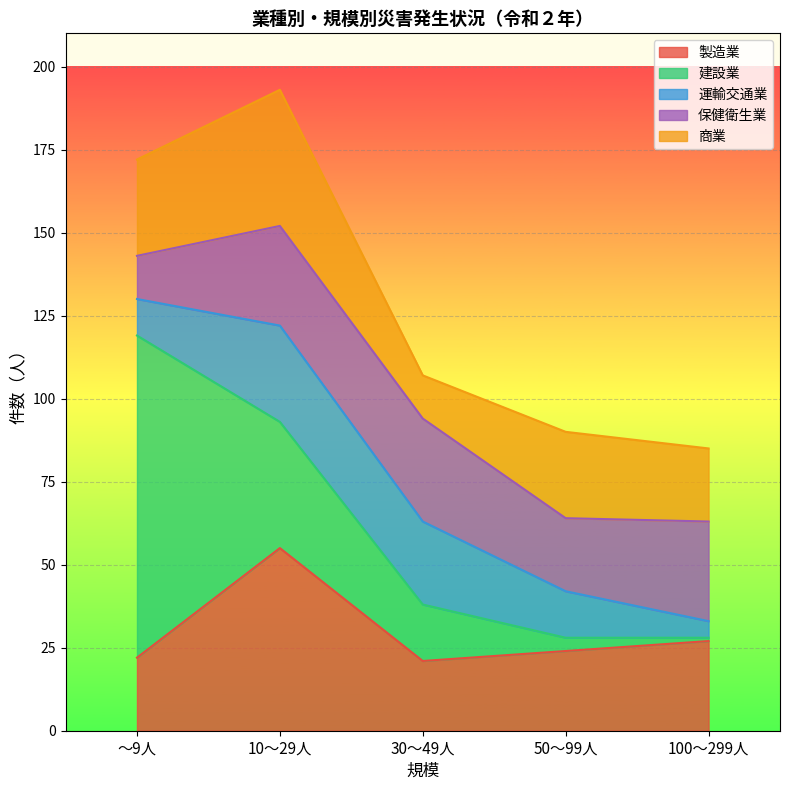

What is the minimum value shown in the chart?

1